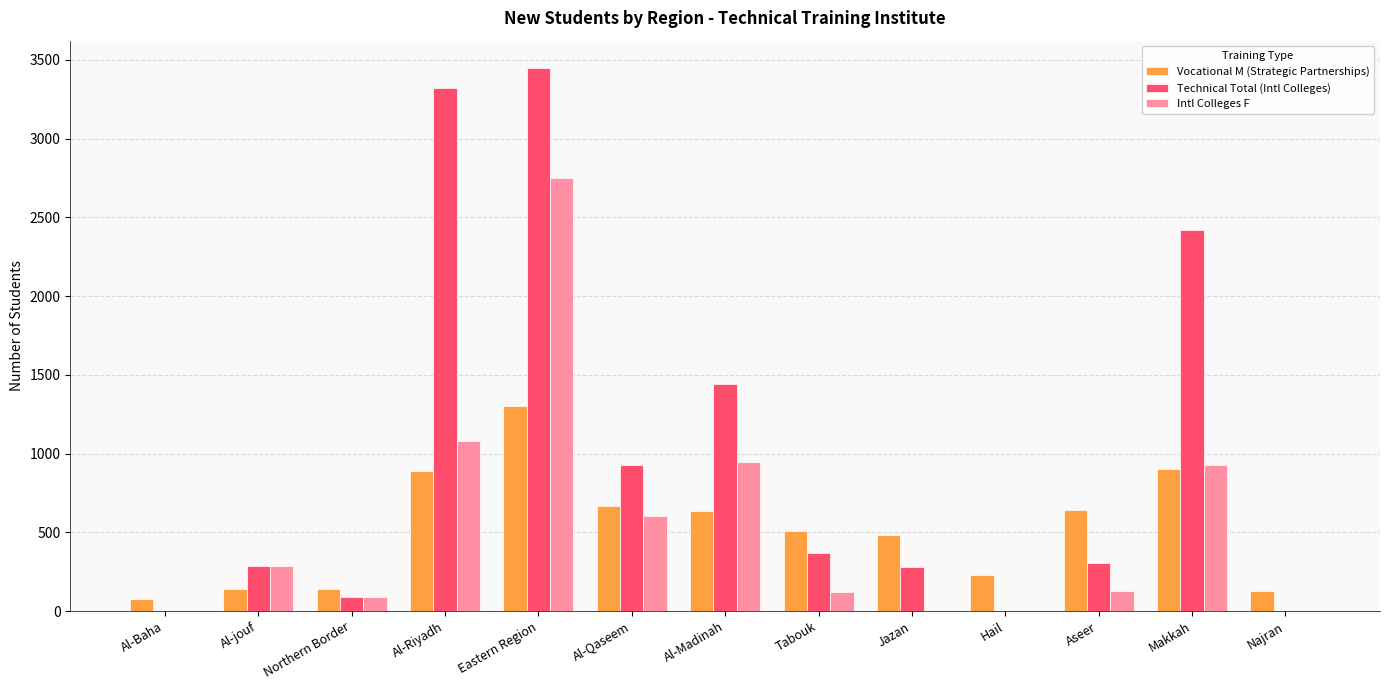

What is the sum of all Intl Colleges F values?

6929